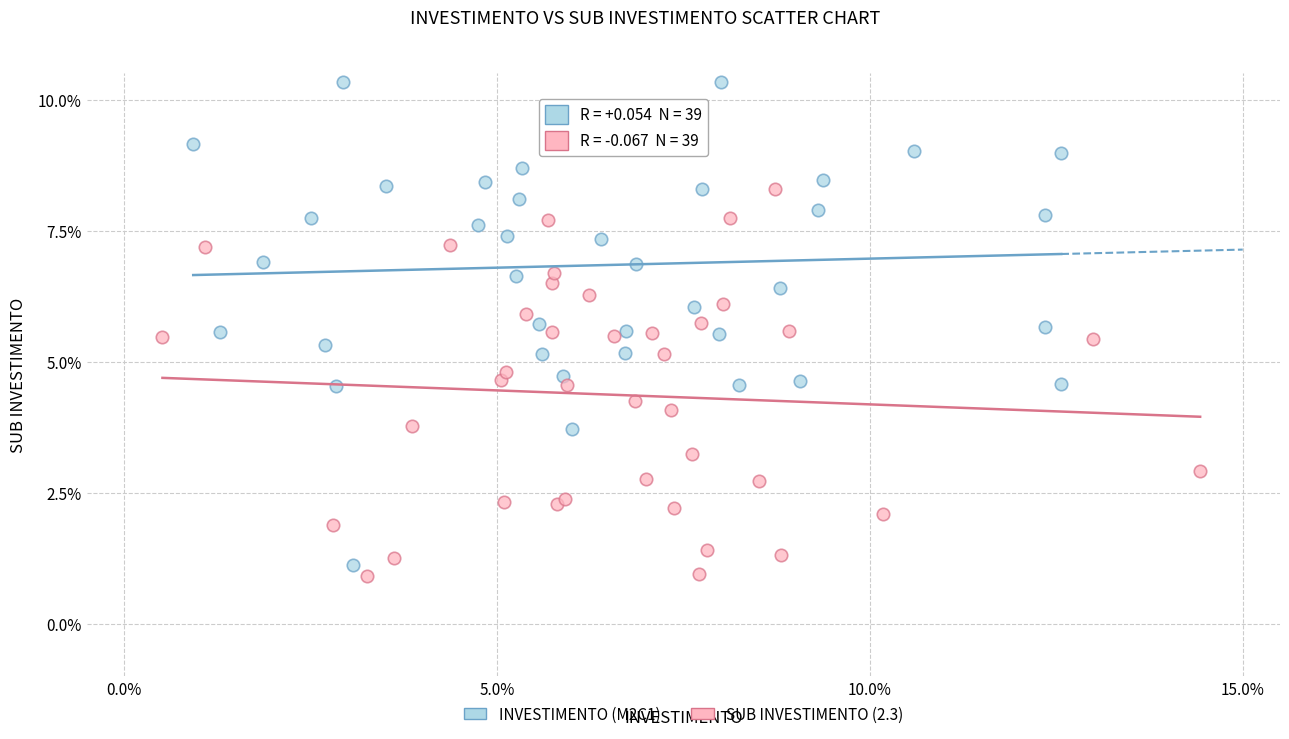

Which series contains the highest Y value?

INVESTIMENTO (M2C1)